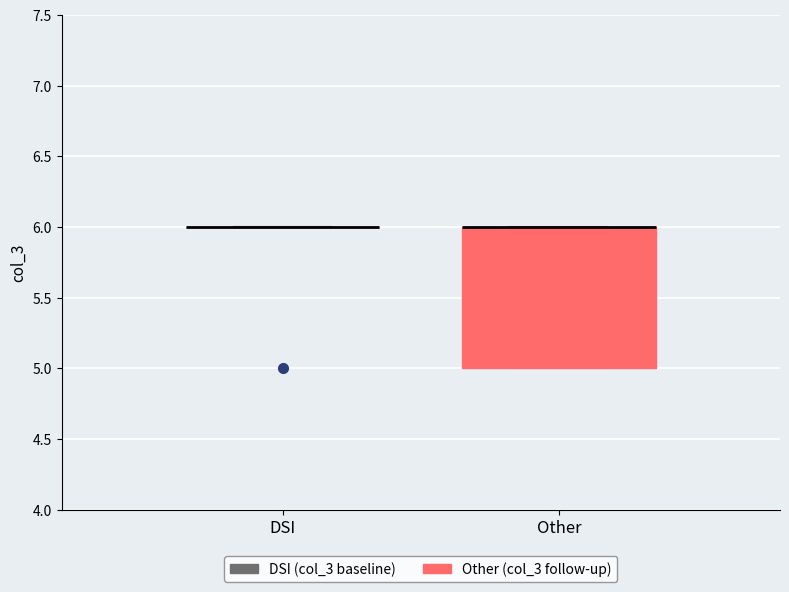

Reading left to right, transcribe this box plot: for each box, give where its median line is, the range the box spans, and where its two whiskers end, as read against the y-axis. The values are not printed on the chart, so give them approximately, as read against the axis.

DSI: box collapsed to a line at 6, whiskers 6 to 6
Other: median 6 (drawn on the box's upper edge), box 5 to 6, whiskers 5 to 6